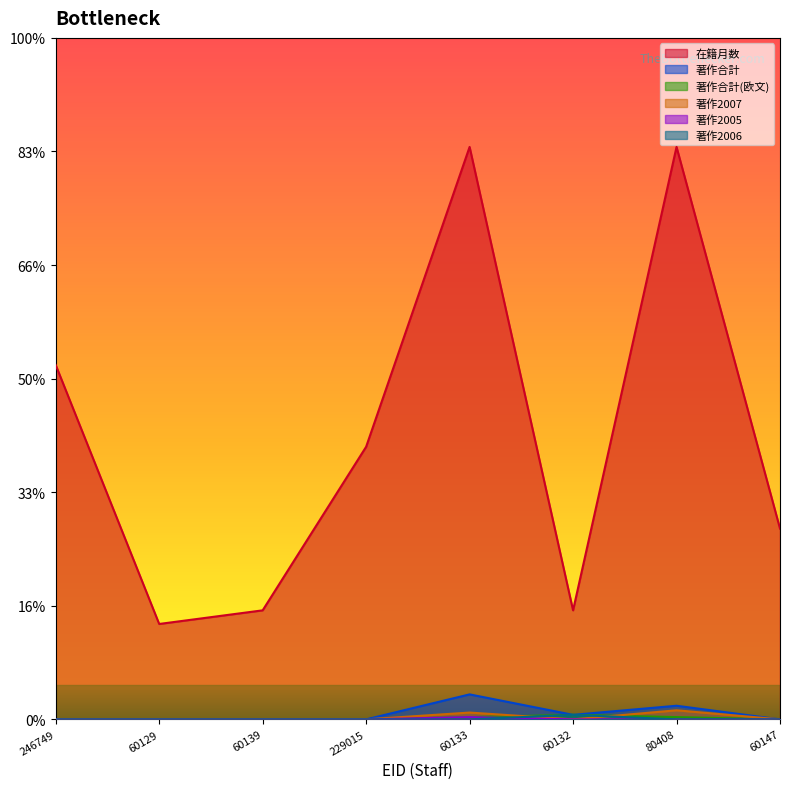

Rank the categories by 著作合計(欧文) value from lowest to highest.

246749, 60129, 60139, 229015, 60147, 60133, 80408, 60132